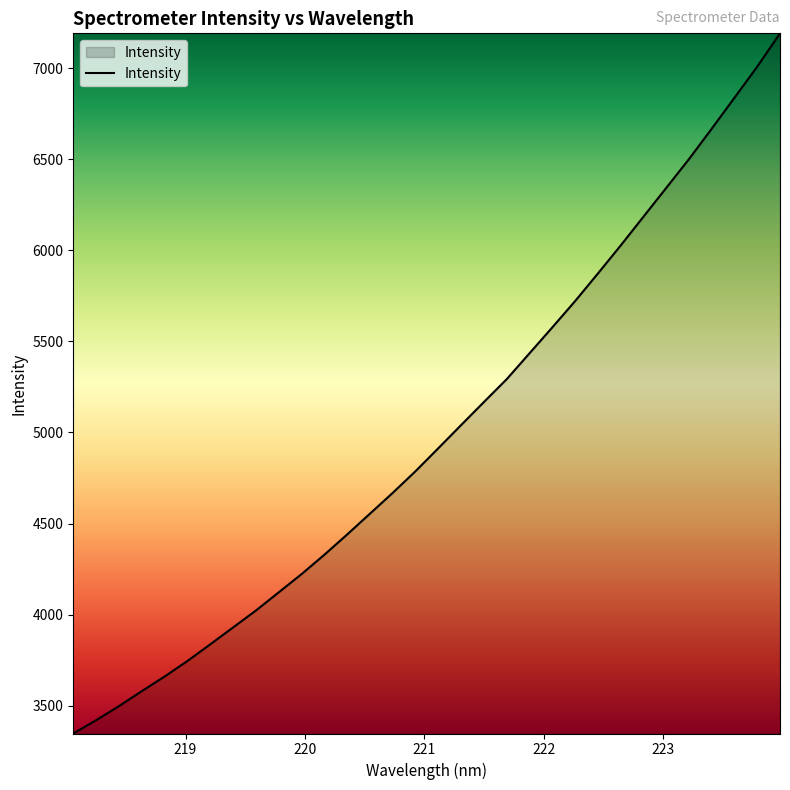

What is the difference between the maximum and minimum values?

3842.9